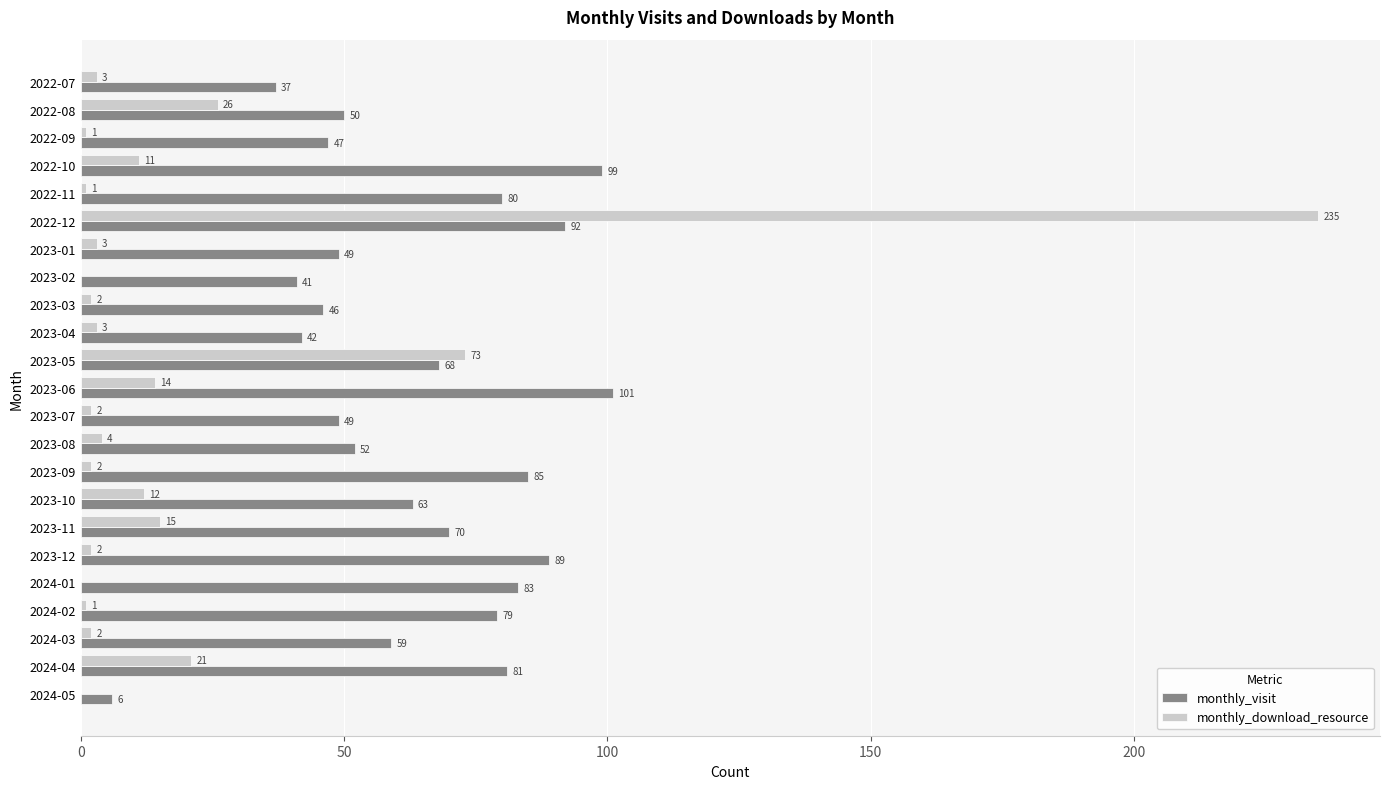

What is the sum of the monthly_download_resource values at 2023-05 and 2024-04?

94